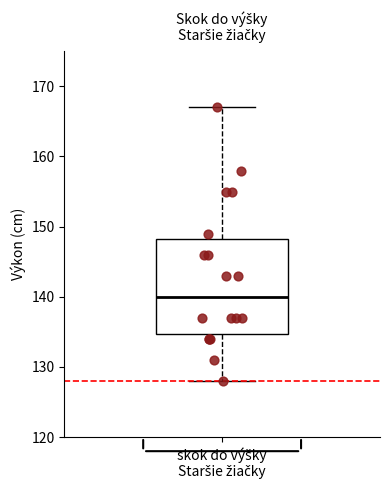

Read this box plot against the y-axis: the position of the median line, the range covered by the box, and the ends of both whiskers. The values are not printed on the chart, so give them approximately, as read against the axis.

median 140, box 135 to 148, whiskers 128 to 167